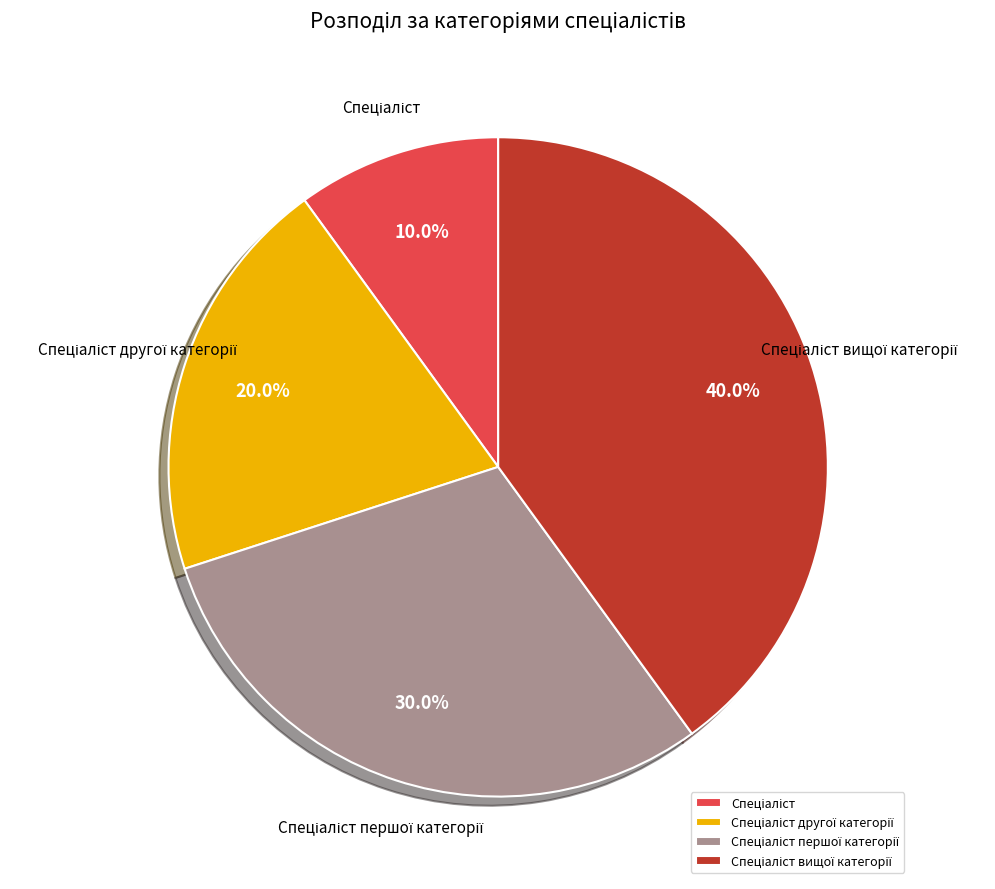

How many segments does this pie chart have?

4